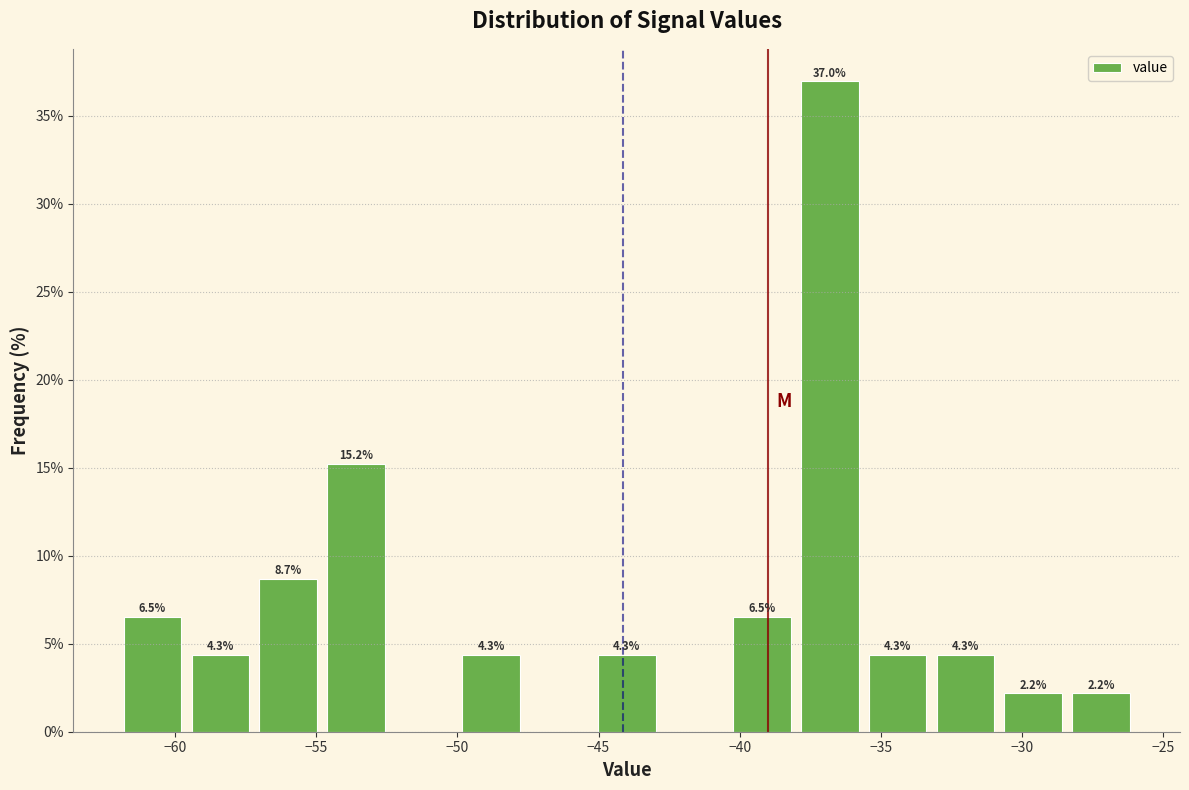

Which range on the x-axis has the tallest bar?

-38.0 to -35.6